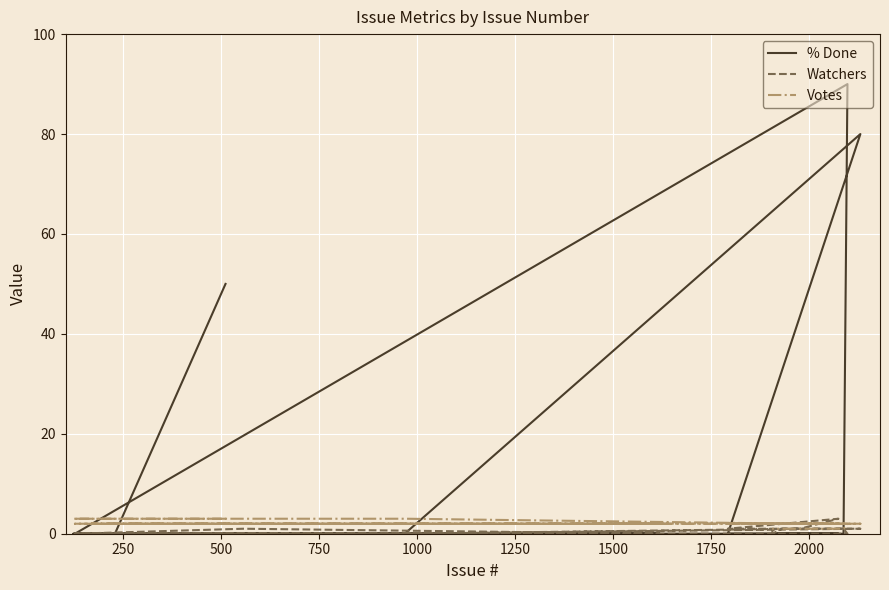

The value of % Done at 2000 is 80. True or false?

True